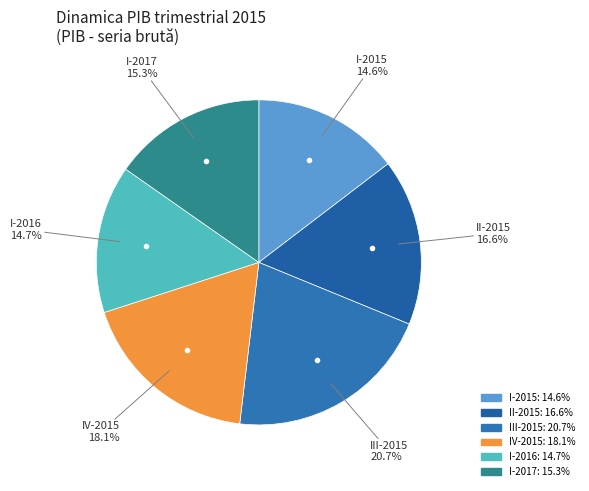

To the nearest percent, what percentage of the pie is III-2015?

21%